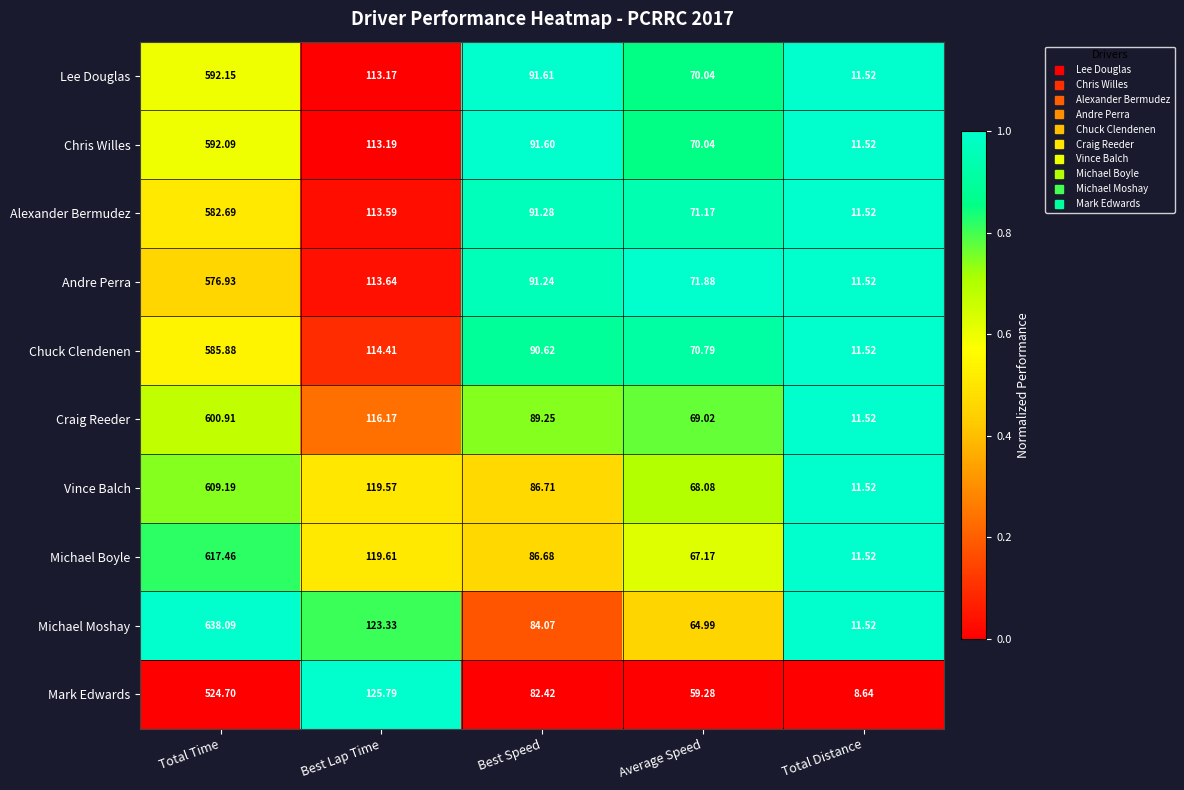

Which series has the largest total across all categories?

Michael Moshay